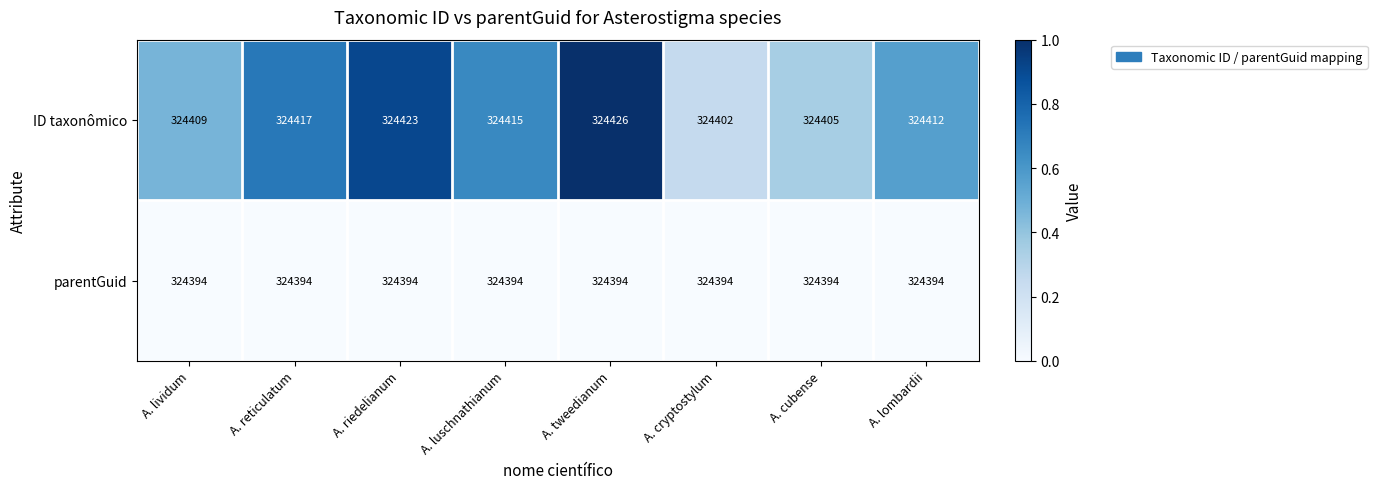

True or false: ID taxonômico has a value of 195283 at A. lombardii.

False